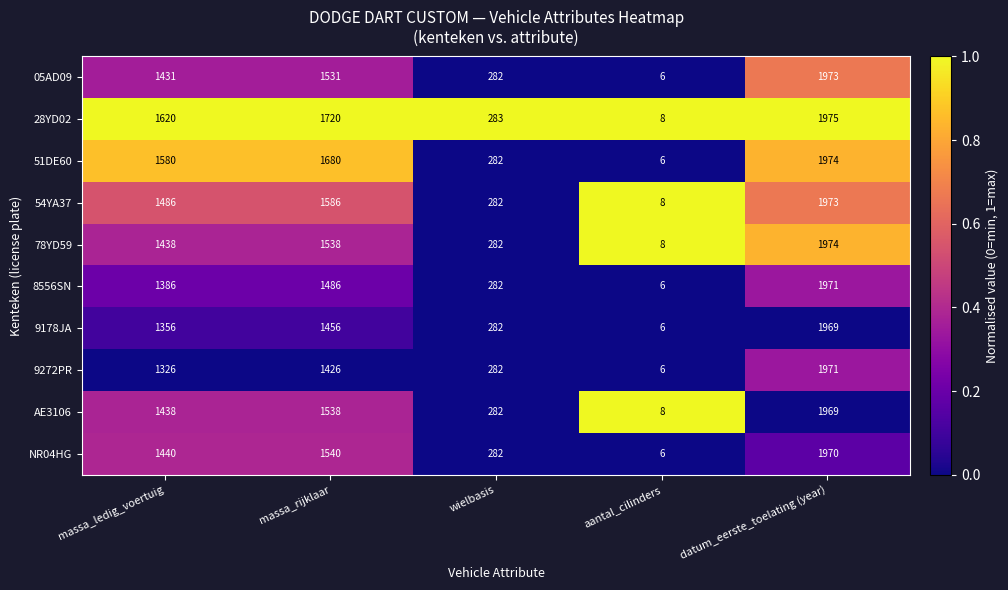

Which label corresponds to the smallest value in the chart?

aantal_cilinders